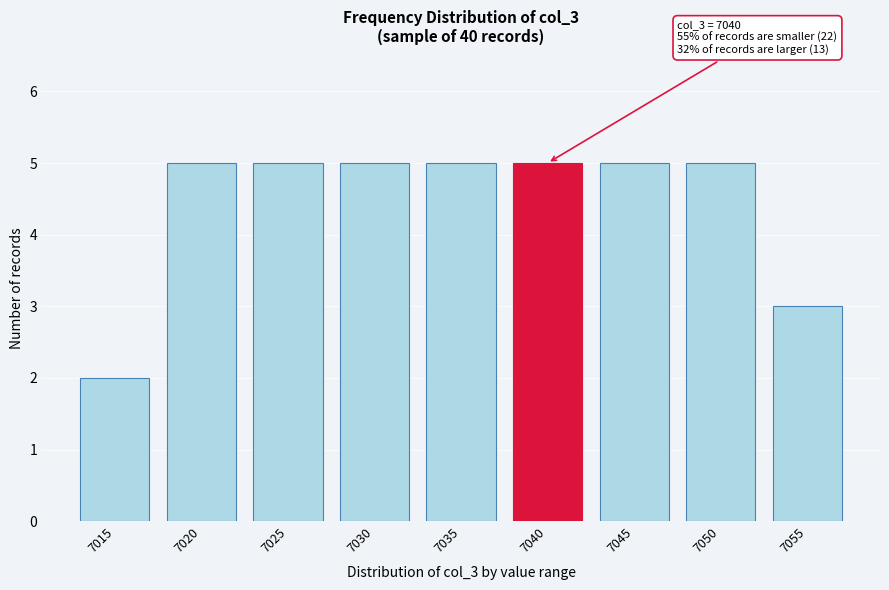

Reading right to left, what are all the values shown in this chart?

3	5	5	5	5	5	5	5	2